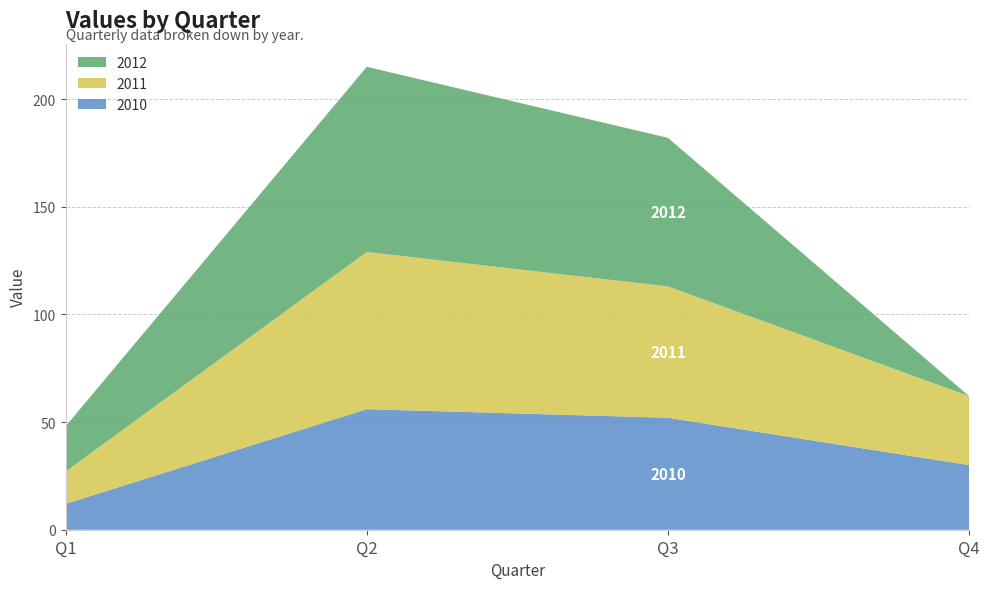

Reading left to right, extract all data points from this chart.

2010: 12	56	52	30
2011: 15	73	61	32
2012: 21	86	69	0